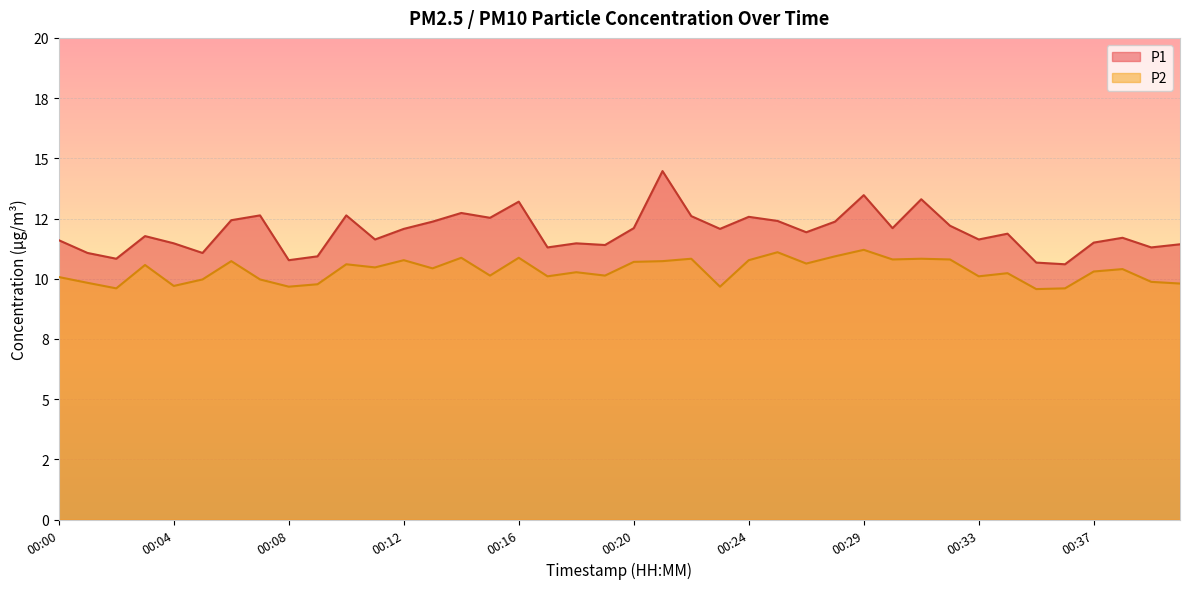

What is the difference between the highest and lowest values at 00:31?

2.5